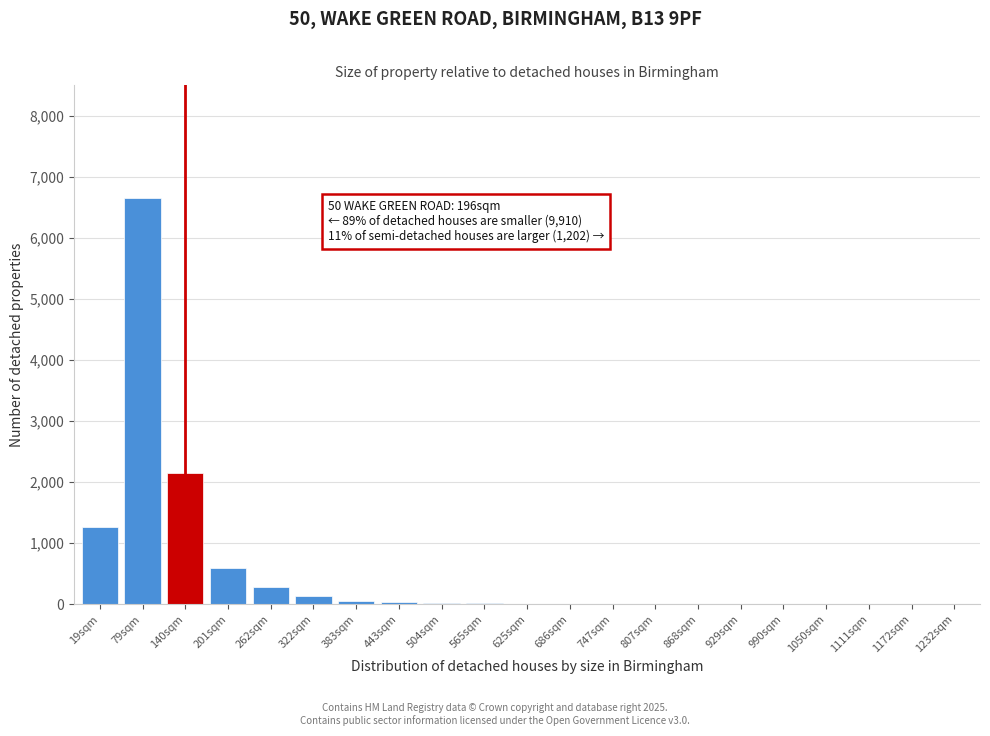

True or false: the data shows 1 at 1232sqm.

True